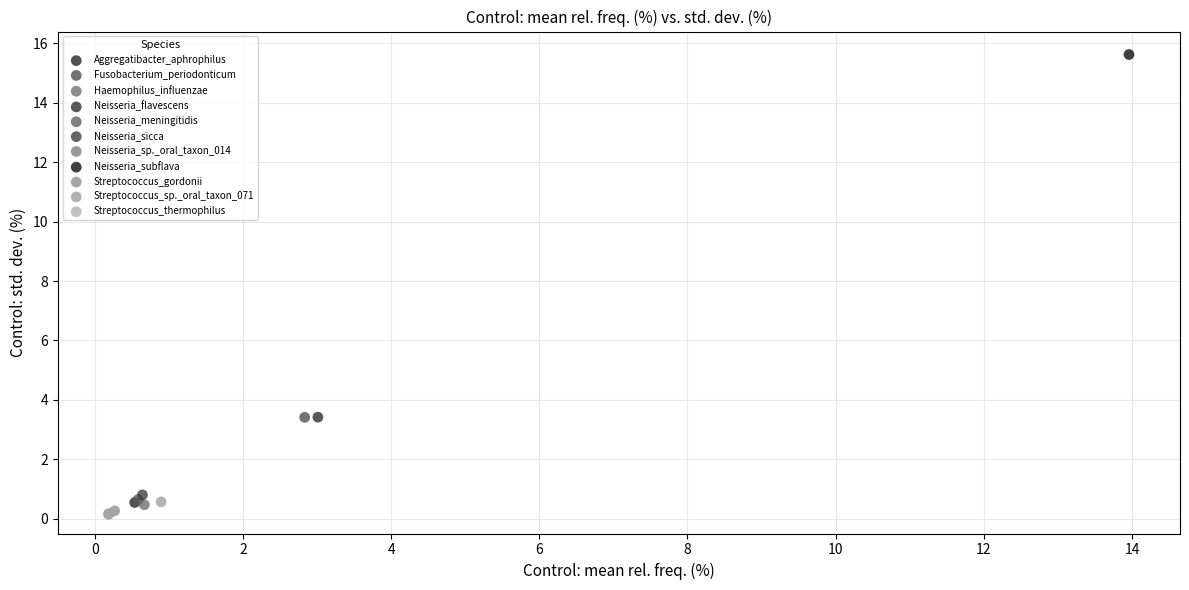

What are all the series names shown in the legend?

Aggregatibacter_aphrophilus, Fusobacterium_periodonticum, Haemophilus_influenzae, Neisseria_flavescens, Neisseria_meningitidis, Neisseria_sicca, Neisseria_sp._oral_taxon_014, Neisseria_subflava, Streptococcus_gordonii, Streptococcus_sp._oral_taxon_071, Streptococcus_thermophilus